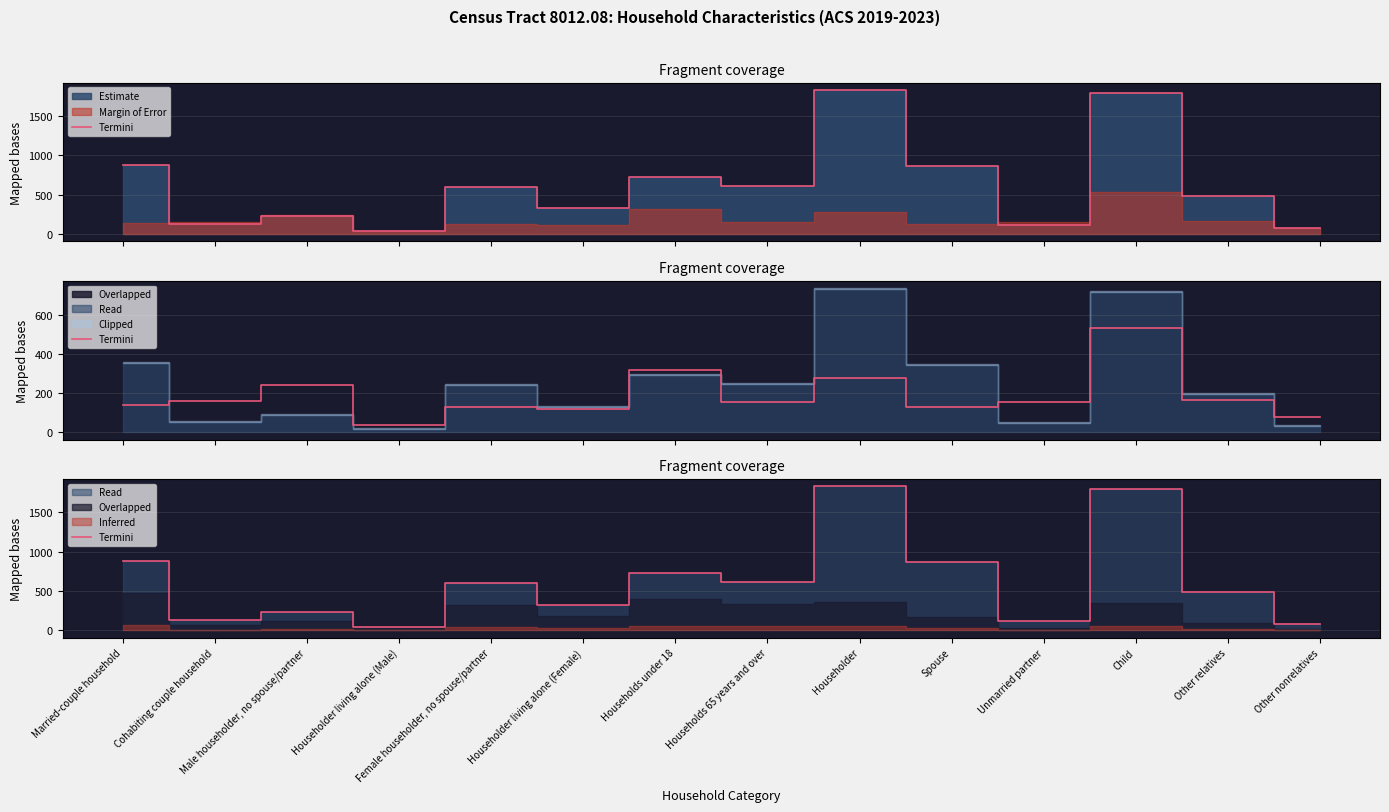

The chart shows a value of 974 at Female householder, no spouse/partner. True or false?

False